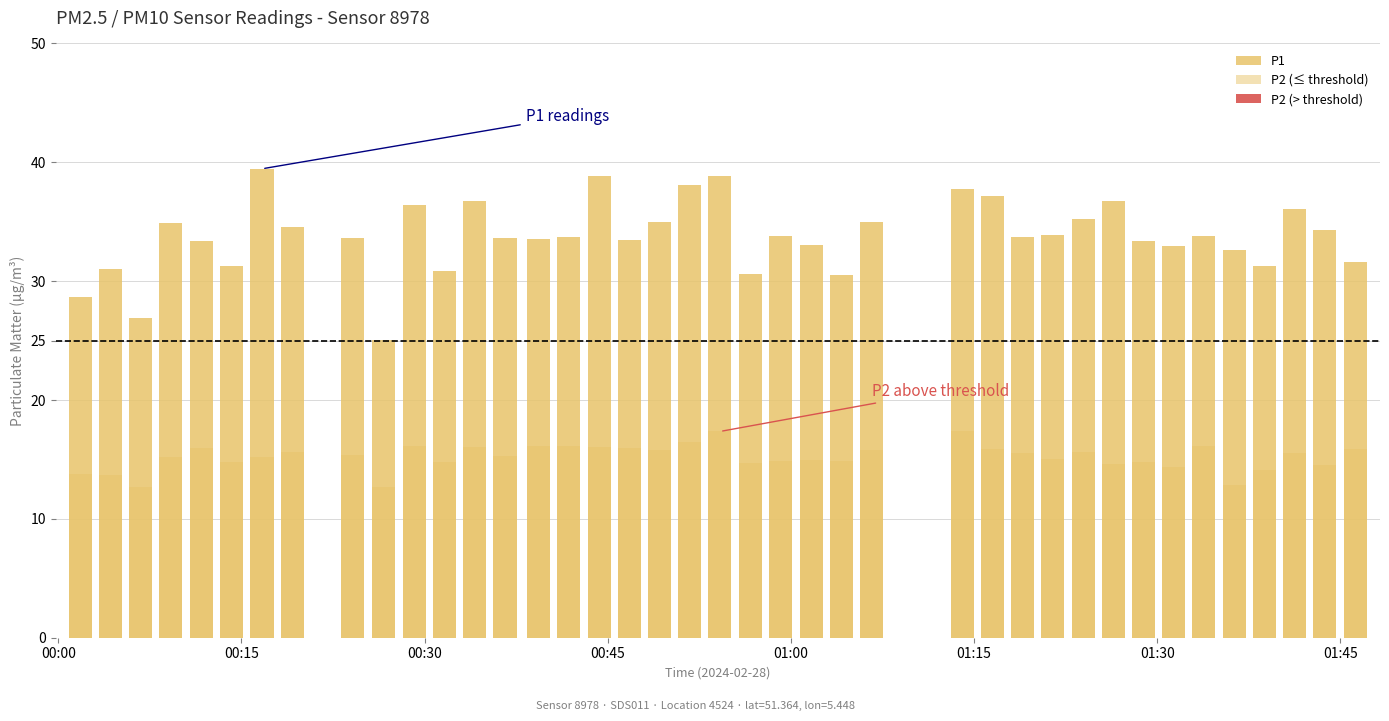

Reading left to right, transcribe all the data shown in this chart.

P1: 28.6	31.0	26.9	34.9	33.4	31.3	39.5	34.6	33.7	25.1	36.4	30.8	36.7	33.6	33.6	33.7	38.9	33.5	35.0	38.0	38.8	30.6	33.8	33.0	30.5	35.0	37.8	37.1	33.7	33.9	35.2	36.8	33.4	33.0	33.8	32.6	31.3	36.0	34.3	31.6
P2 (≤ threshold): 13.8	13.7	12.7	15.2	15.9	14.8	15.2	15.6	15.3	12.7	16.1	14.8	16.1	15.2	16.1	16.1	16.0	16.0	15.8	16.4	17.4	14.7	14.8	14.9	14.9	15.8	17.4	15.9	15.6	15.0	15.6	14.7	14.8	14.4	16.1	12.8	14.1	15.6	14.5	15.9
P2 (> threshold): 0.0	0.0	0.0	0.0	0.0	0.0	0.0	0.0	0.0	0.0	0.0	0.0	0.0	0.0	0.0	0.0	0.0	0.0	0.0	0.0	0.0	0.0	0.0	0.0	0.0	0.0	0.0	0.0	0.0	0.0	0.0	0.0	0.0	0.0	0.0	0.0	0.0	0.0	0.0	0.0